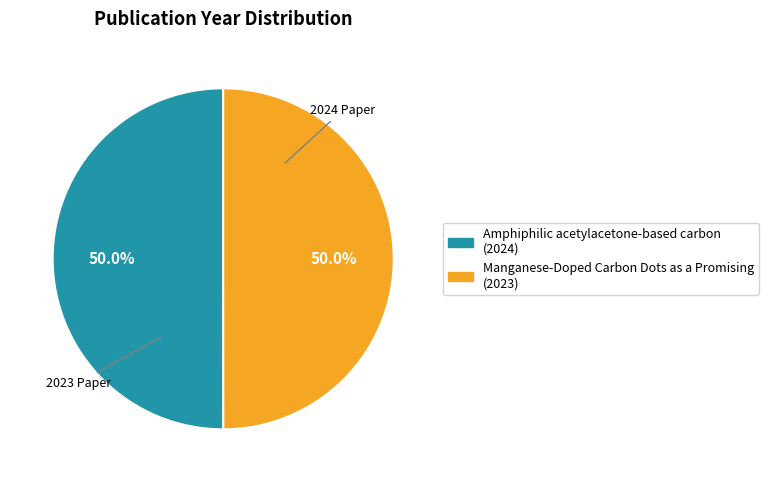

Approximately how many times larger is the value at Manganese-Doped Carbon Dots as a Promising compared to Amphiphilic acetylacetone-based carbon?

1.0